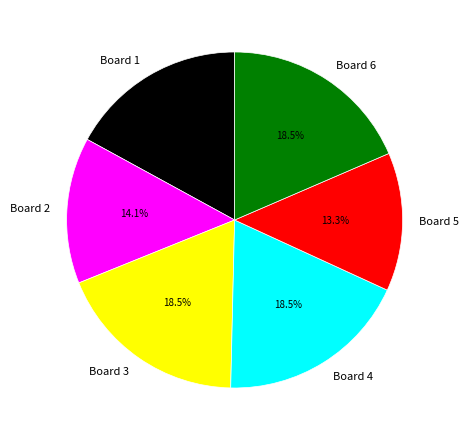

What percentage is the Board 1 slice, to the nearest percent?

17%